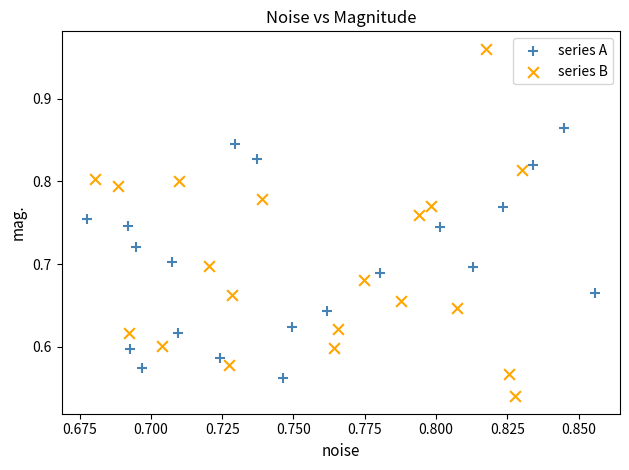

Which series reaches the maximum Y coordinate?

series B